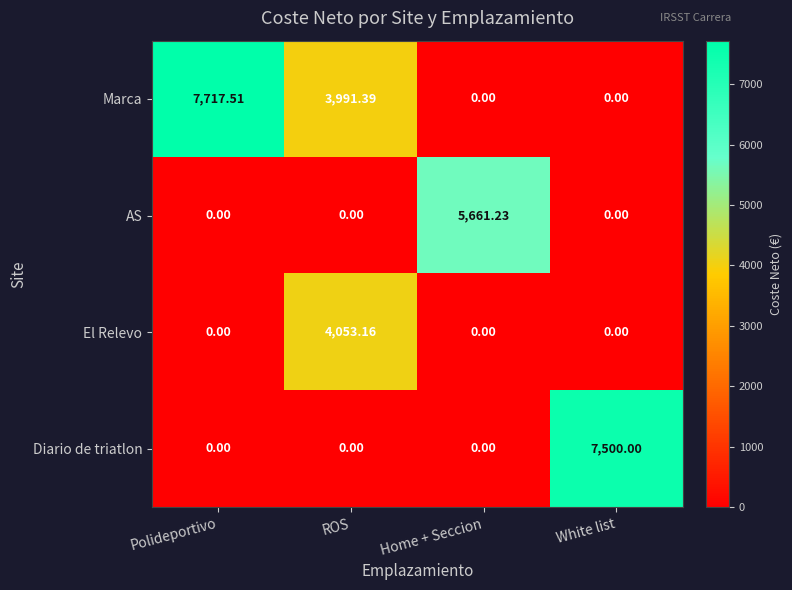

What is the difference between the highest and lowest values at Home + Seccion?

5661.2